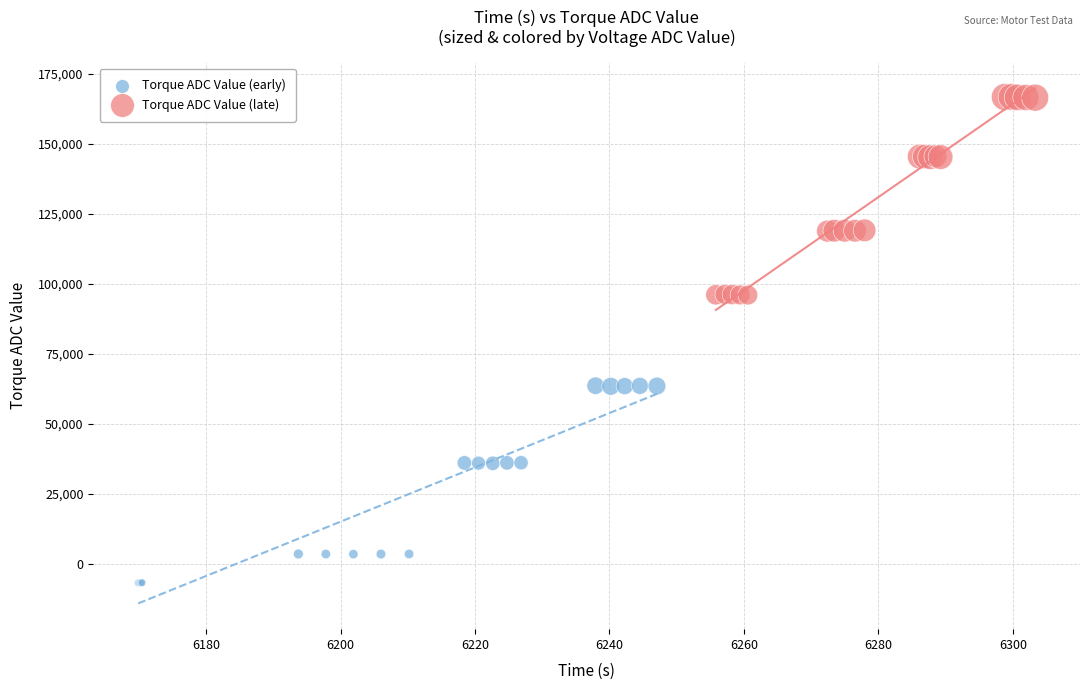

Which series contains the highest Y value?

Torque ADC Value (late)